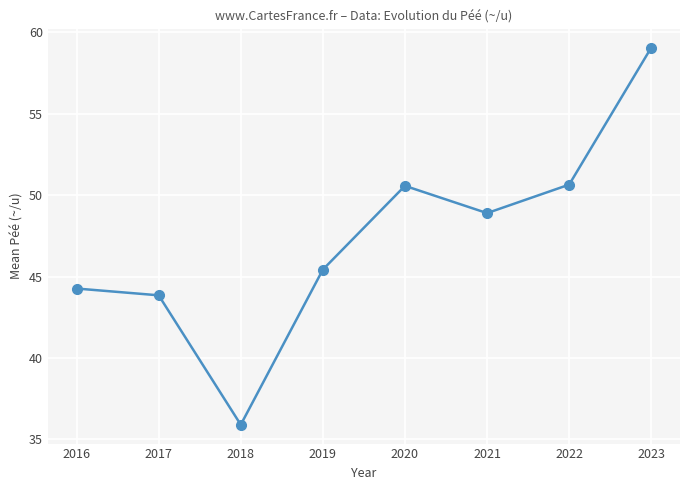

Does the chart have visible grid lines?

Yes